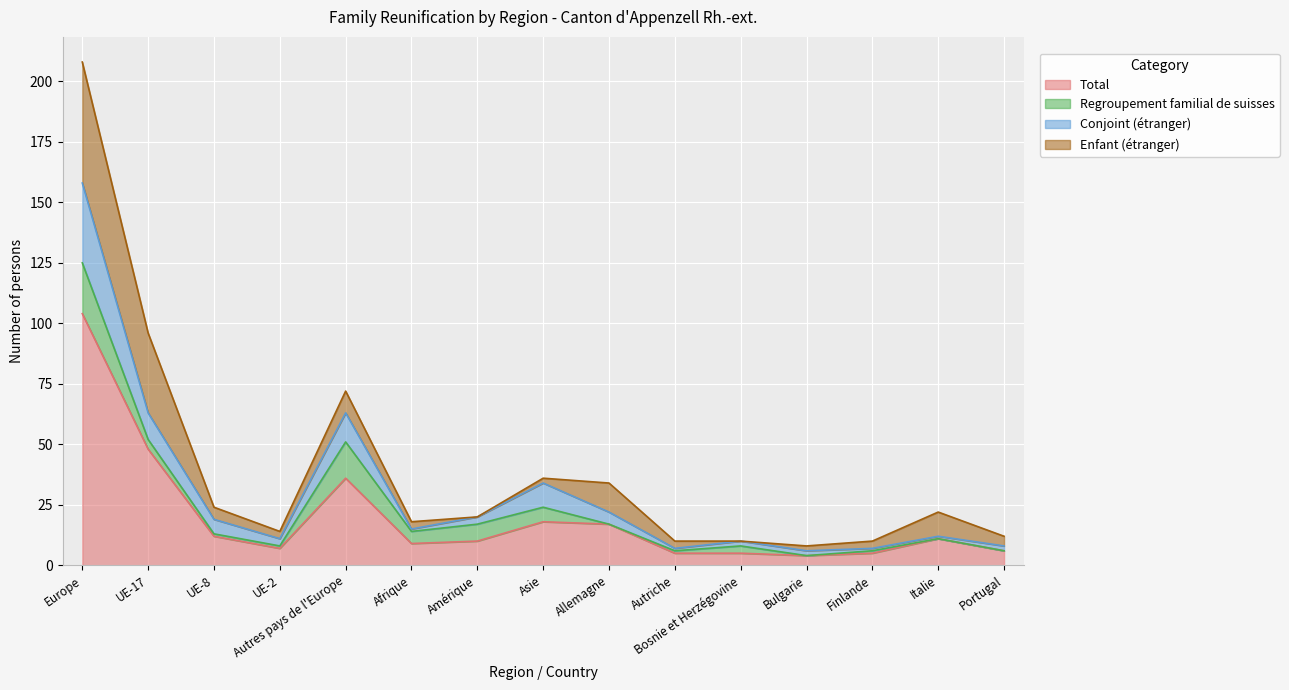

True or false: Conjoint (étranger) has more than 1 points higher than both neighbors.

True